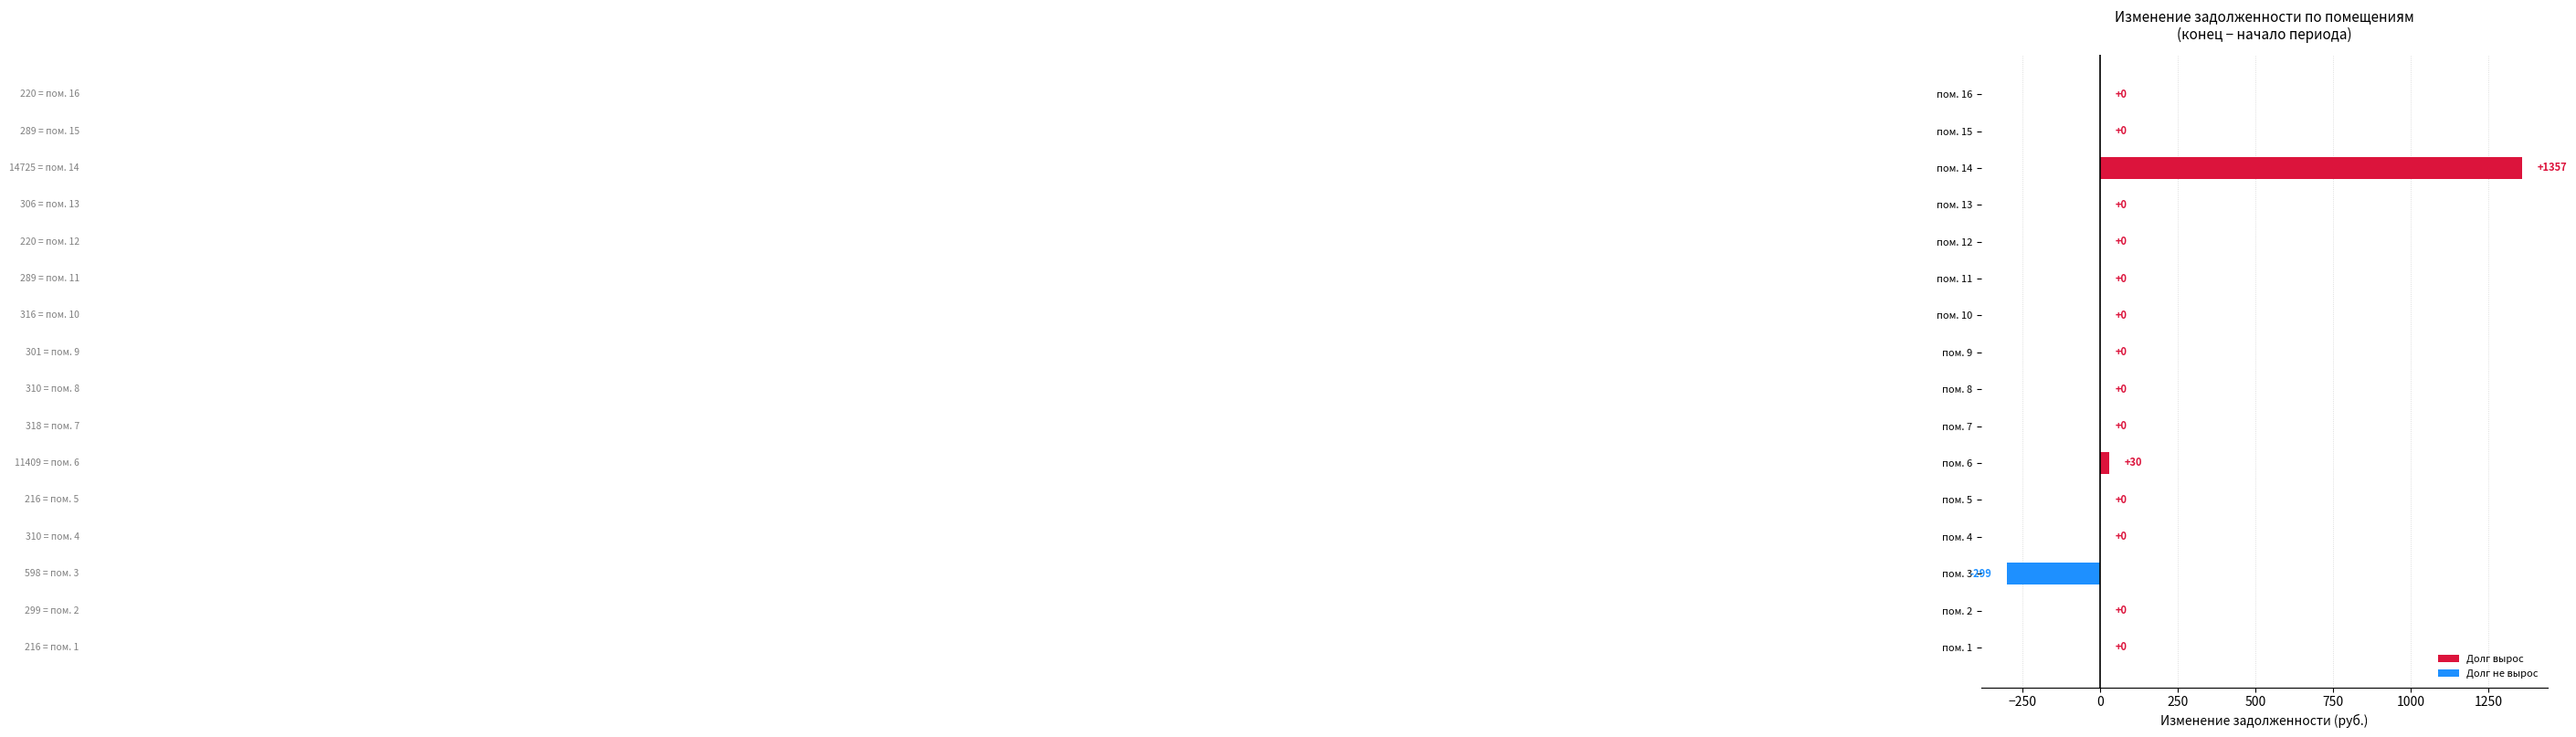

At which label is the value closest to 529?

пом. 6